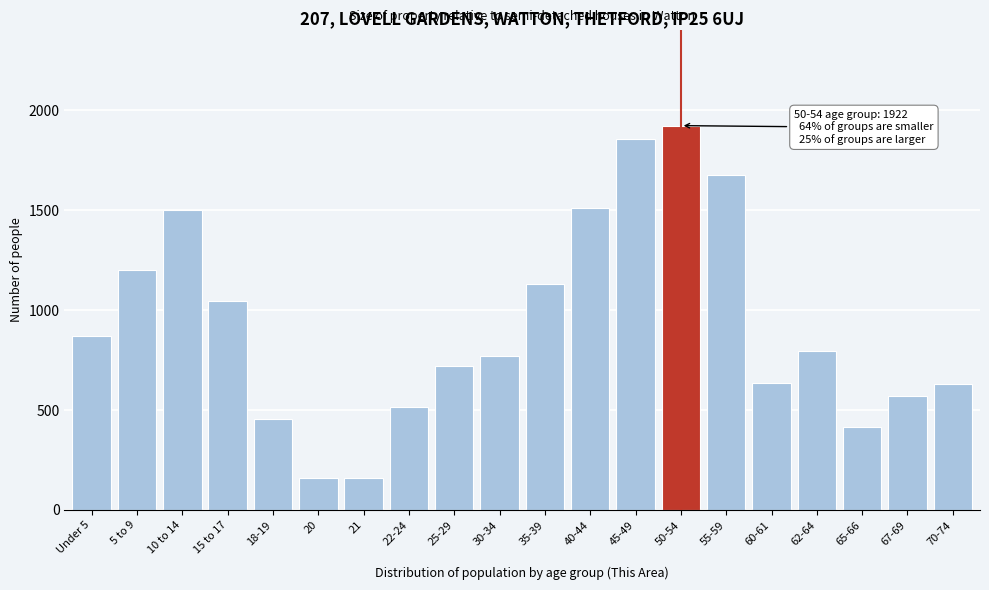

What is the ratio of the value at 30-34 to the value at 35-39?

0.7